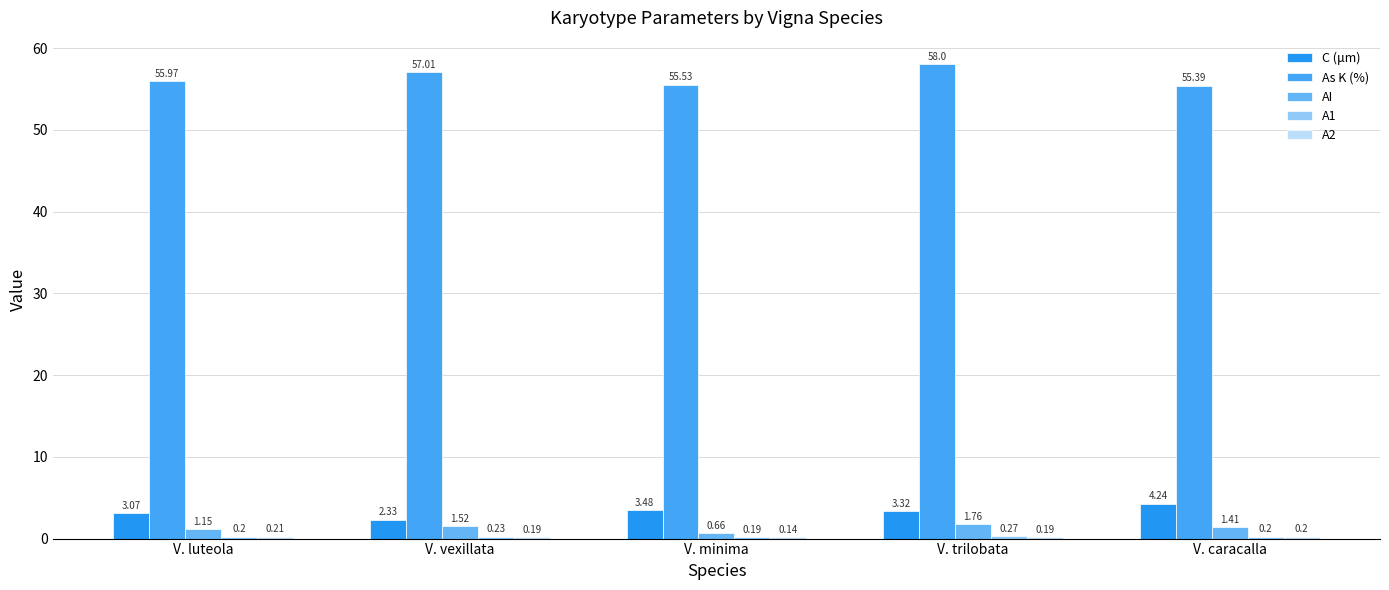

The A1 series shows 0.3 at V. trilobata. True or false?

True